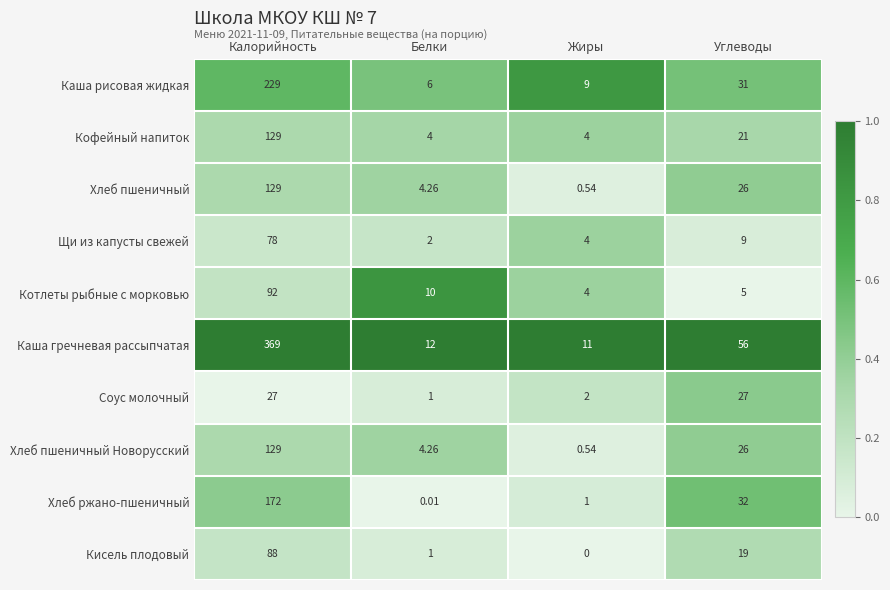

Between Калорийность and Белки, which series saw the biggest shift?

Каша гречневая рассыпчатая